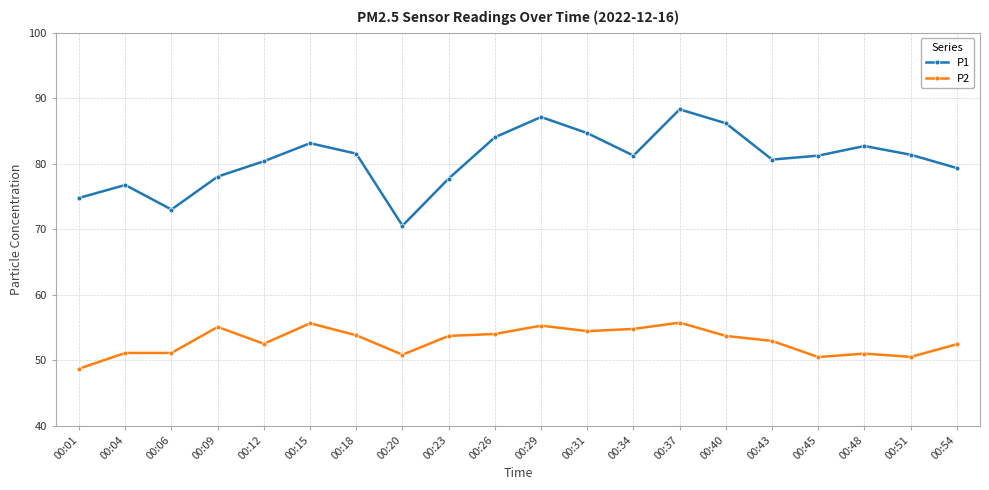

What is the minimum value shown in the chart?

48.7